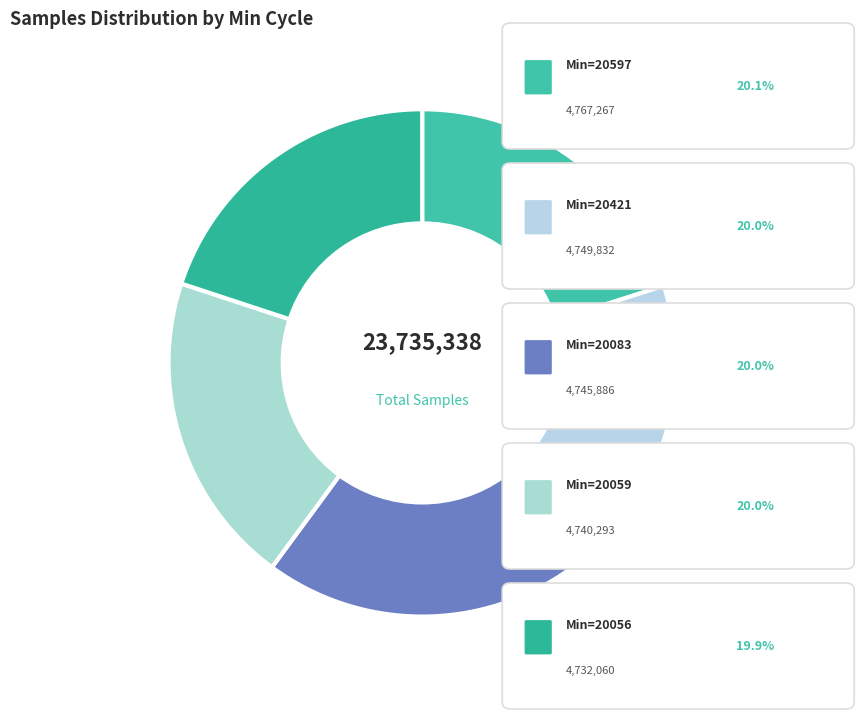

Is there a majority slice in this chart?

No